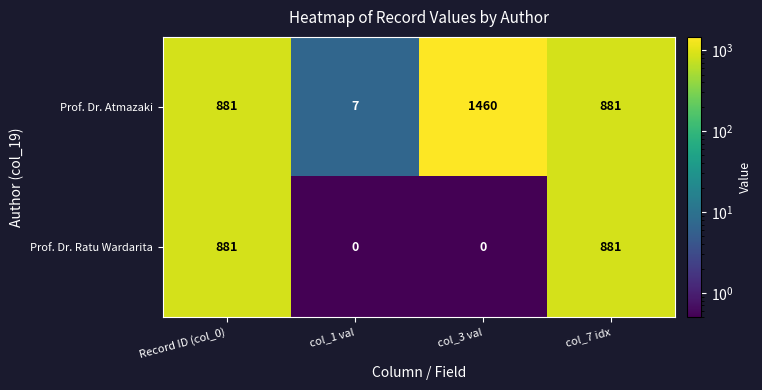

Reading left to right, what are all the values shown in this chart?

Prof. Dr. Atmazaki: 881	7	1460	881
Prof. Dr. Ratu Wardarita: 881	0	0	881